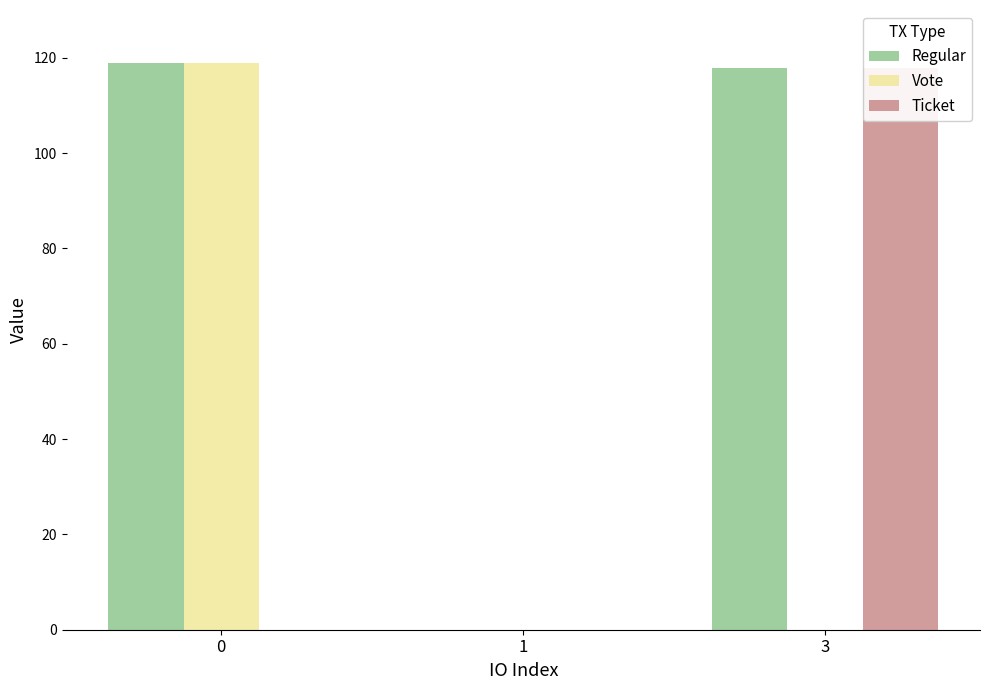

Is it true that Vote equals 213.5 at 0?

False